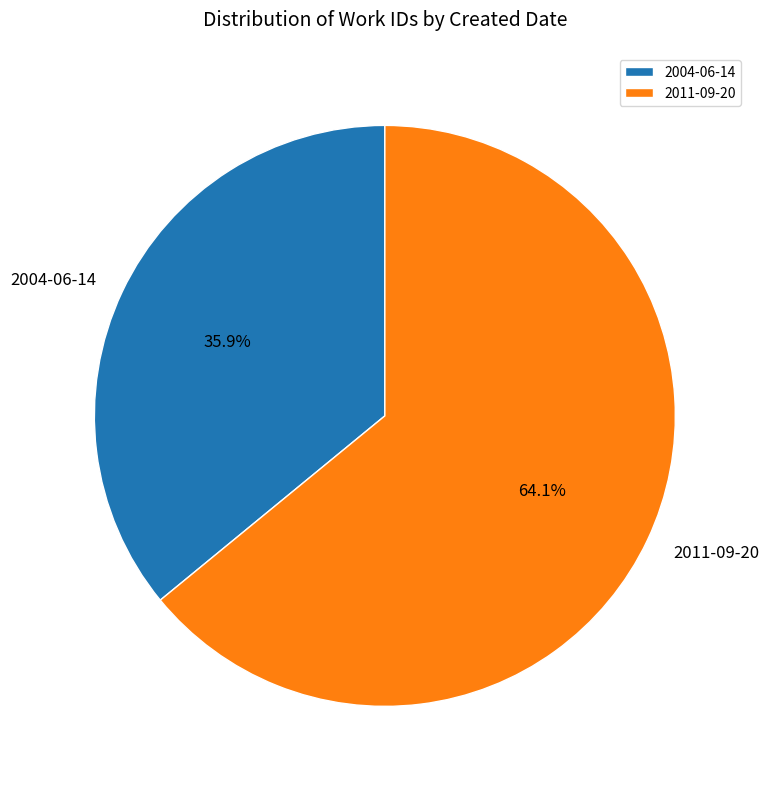

True or false: 2004-06-14 accounts for 49% of the total.

False